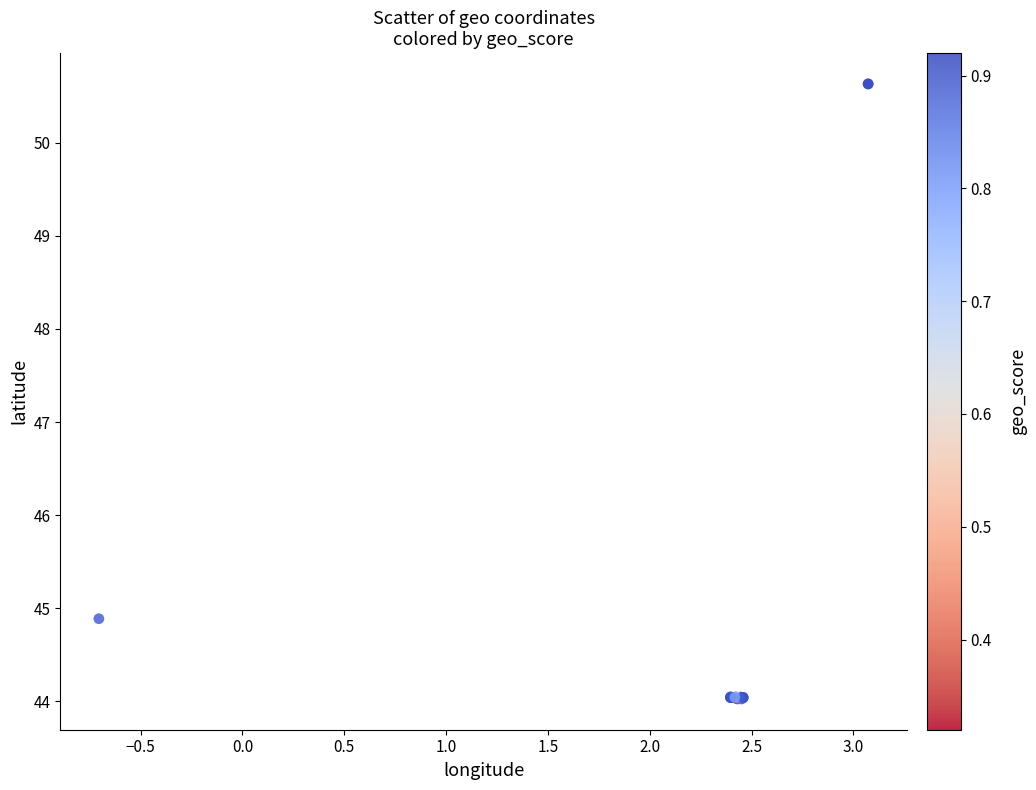

What Y value in the scatter plot is closest to 47?

44.9